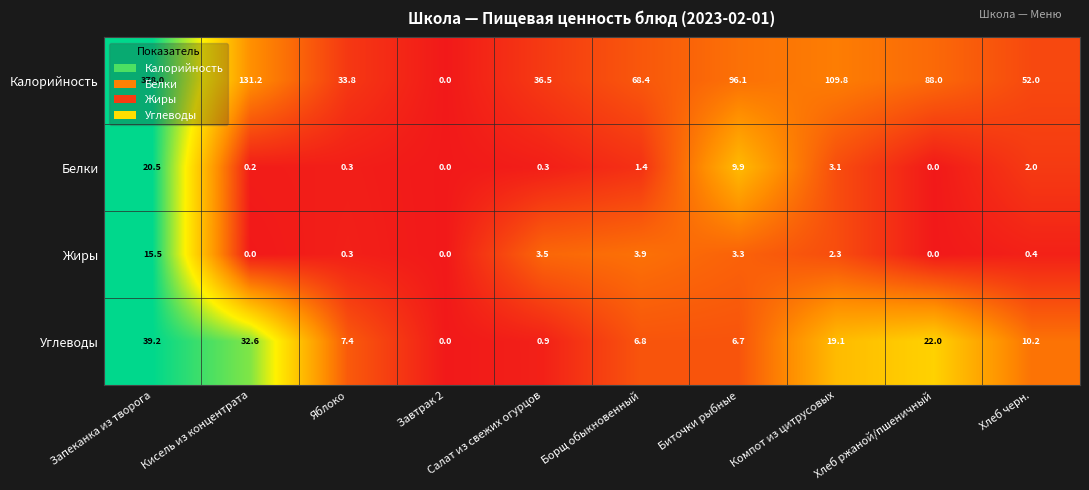

Is it true that Калорийность equals 109.8 at Компот из цитрусовых?

True